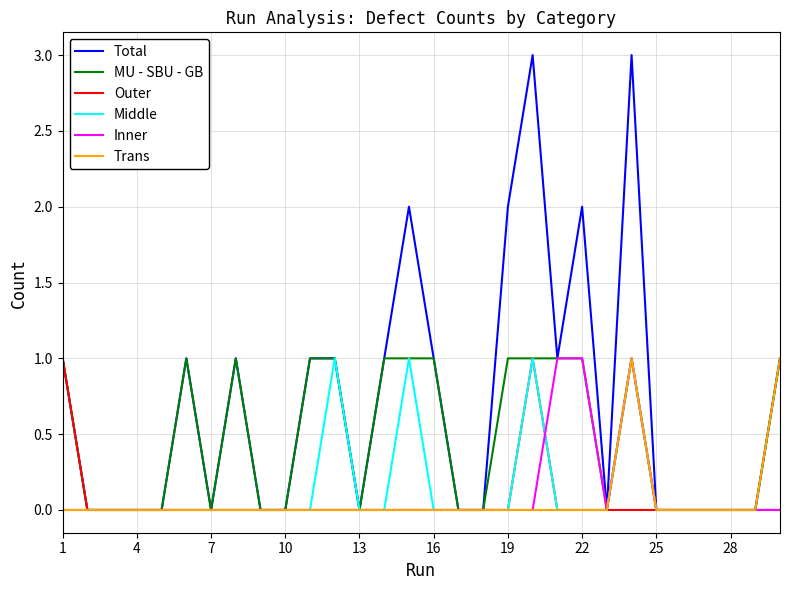

Which series has the largest range (max minus min)?

Total